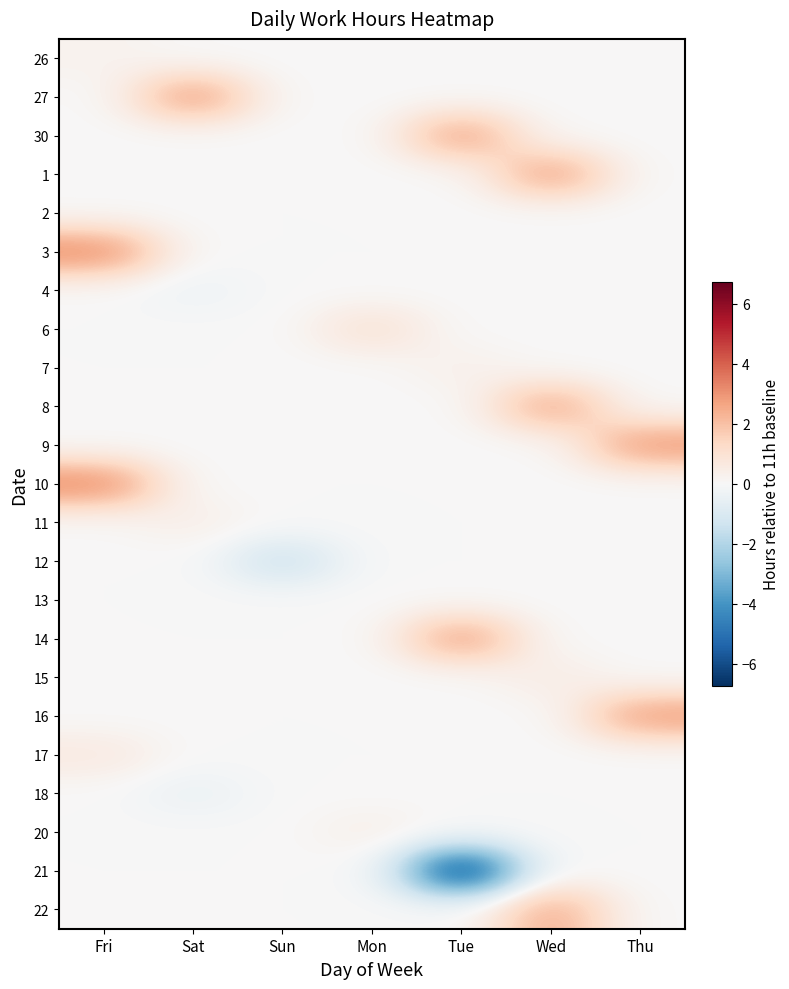

Rank the series by their maximum value, from highest to lowest.

10, 3, 27, 9, 14, 1, 30, 16, 8, 22, 6, 17, 15, 11, 20, 7, 26, 13, 2, 4, 12, 18, 21